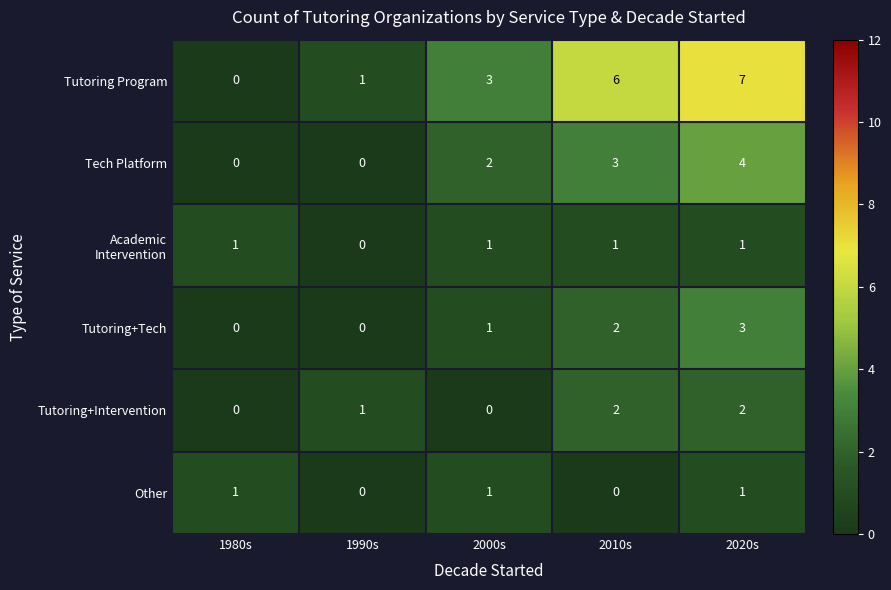

What is the difference between the Tutoring Program values at 2010s and 1990s?

5